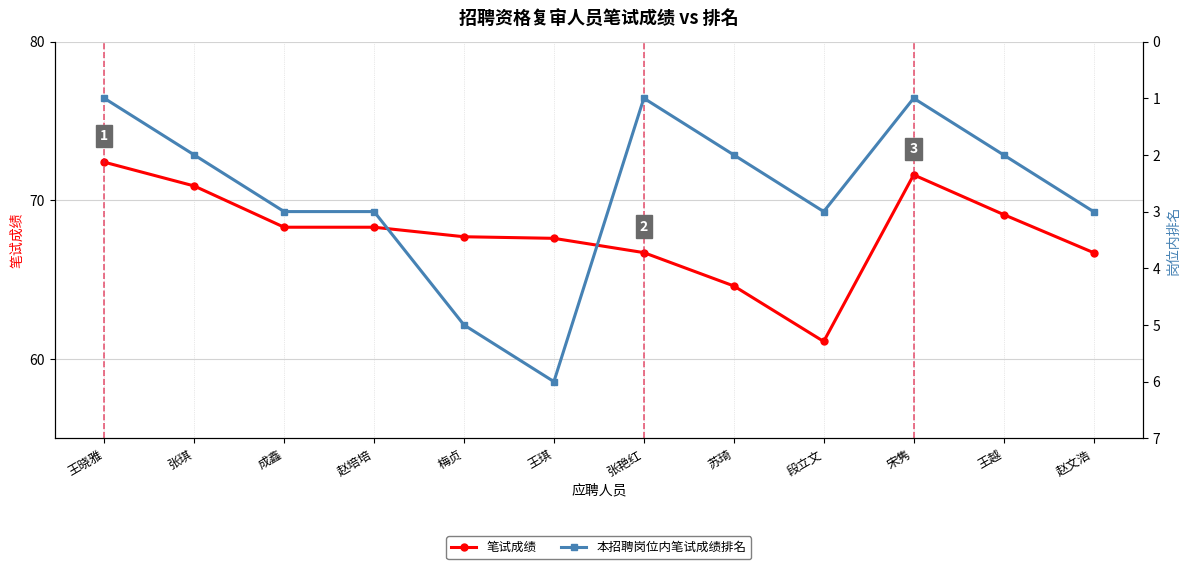

What is the average value of the 笔试成绩 series?

67.9